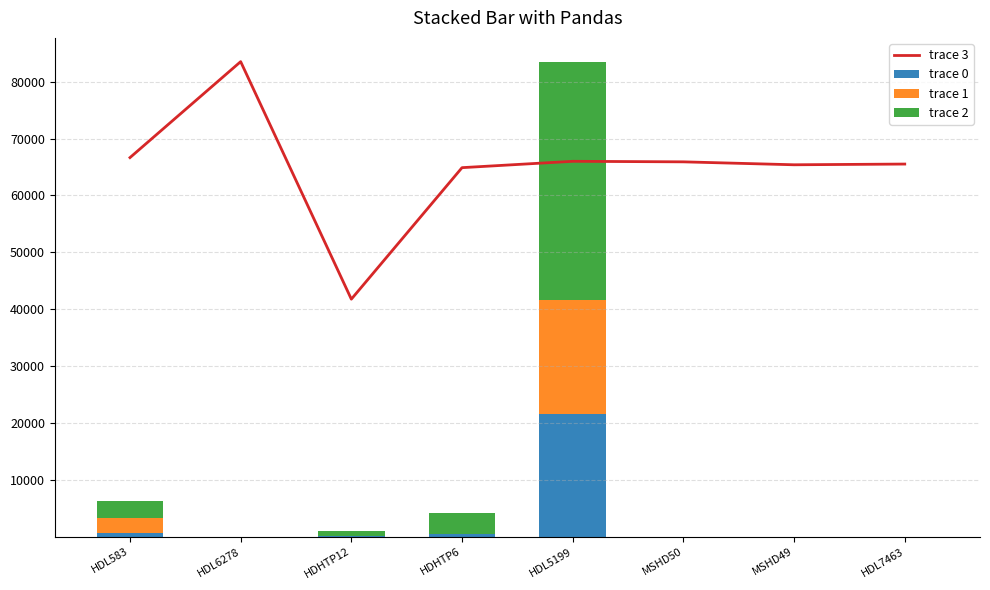

What position from the left is HDL6278?

2